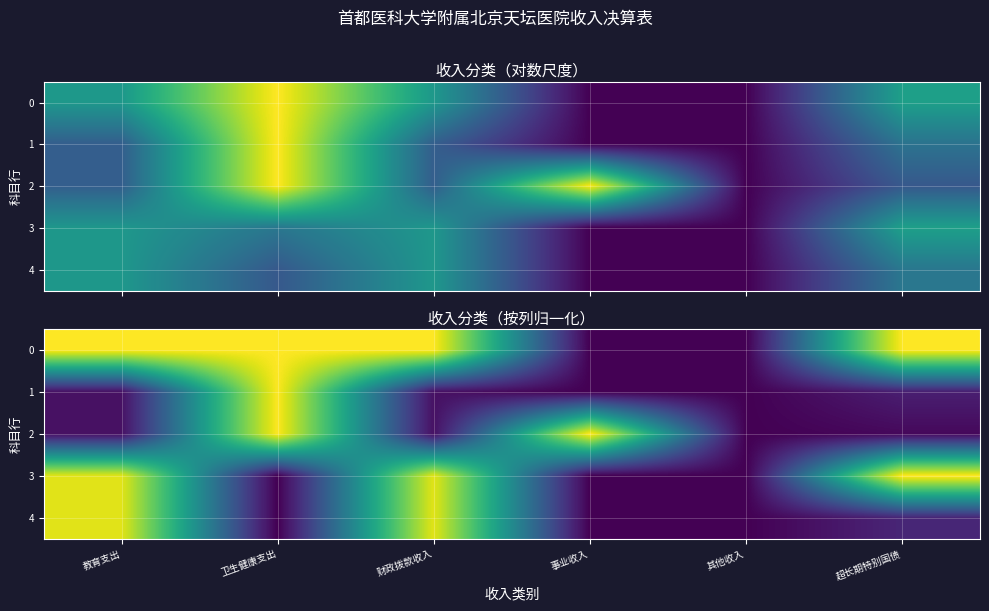

Is it true that 3 equals 0.0 at 卫生健康支出?

True